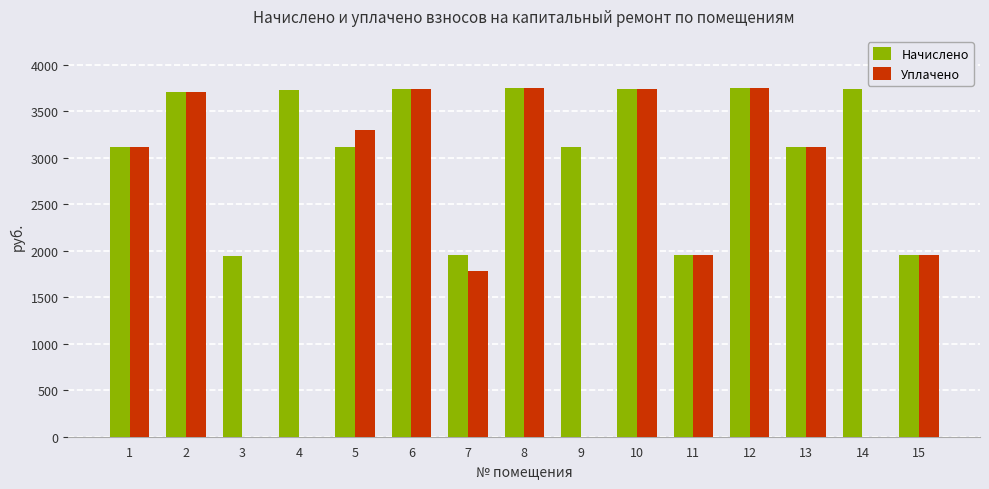

What is the total value across all series at 10?

7466.6